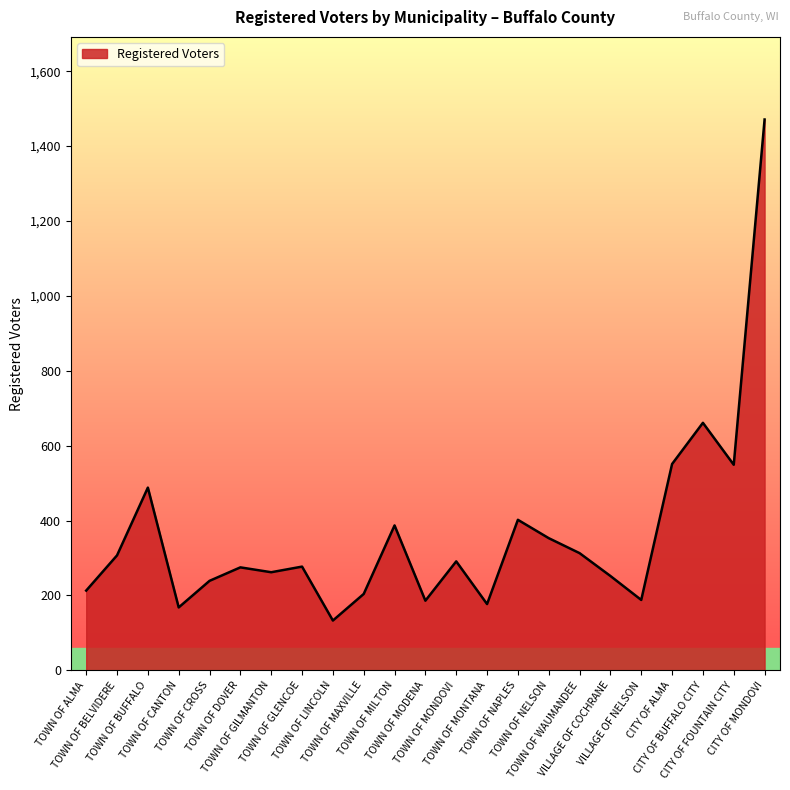

Where does the data first go above 277?

TOWN OF BELVIDERE